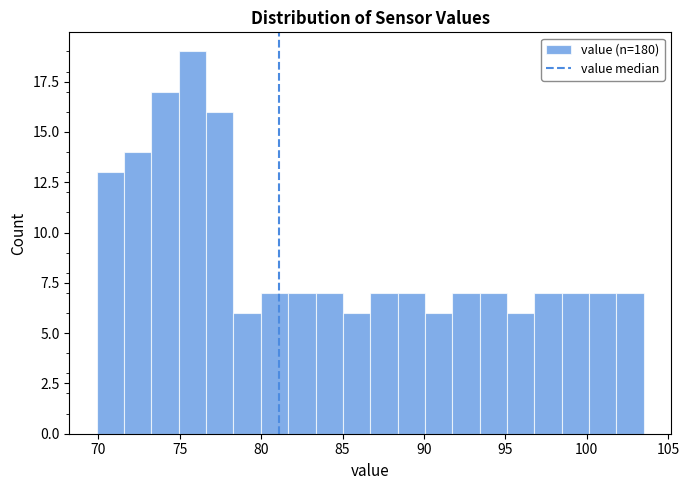

Read against the x-axis, roughly where is the centre of the tallest bar?

76.0